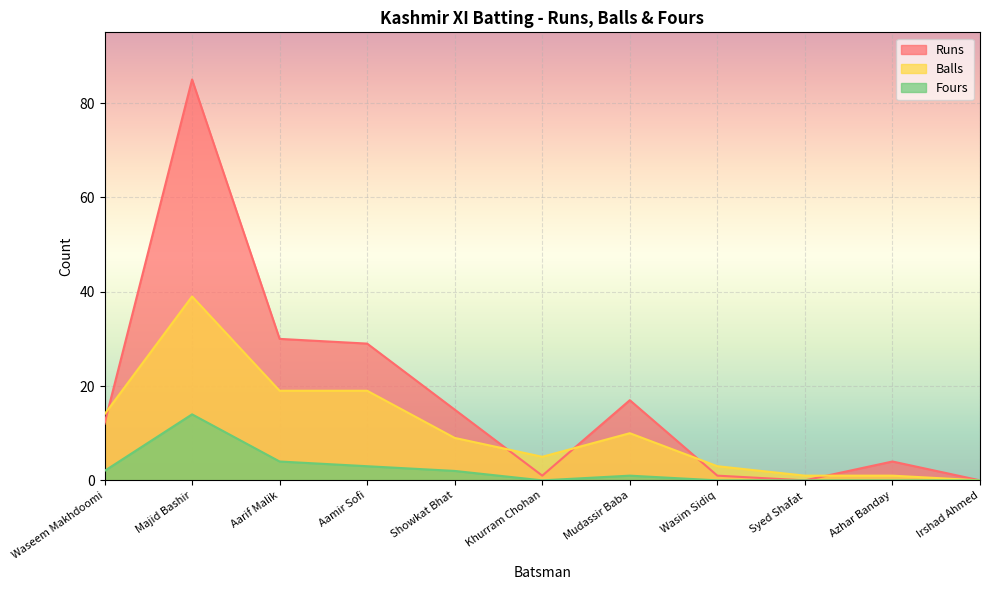

What is the difference between the maximum and minimum values in the Fours series?

14